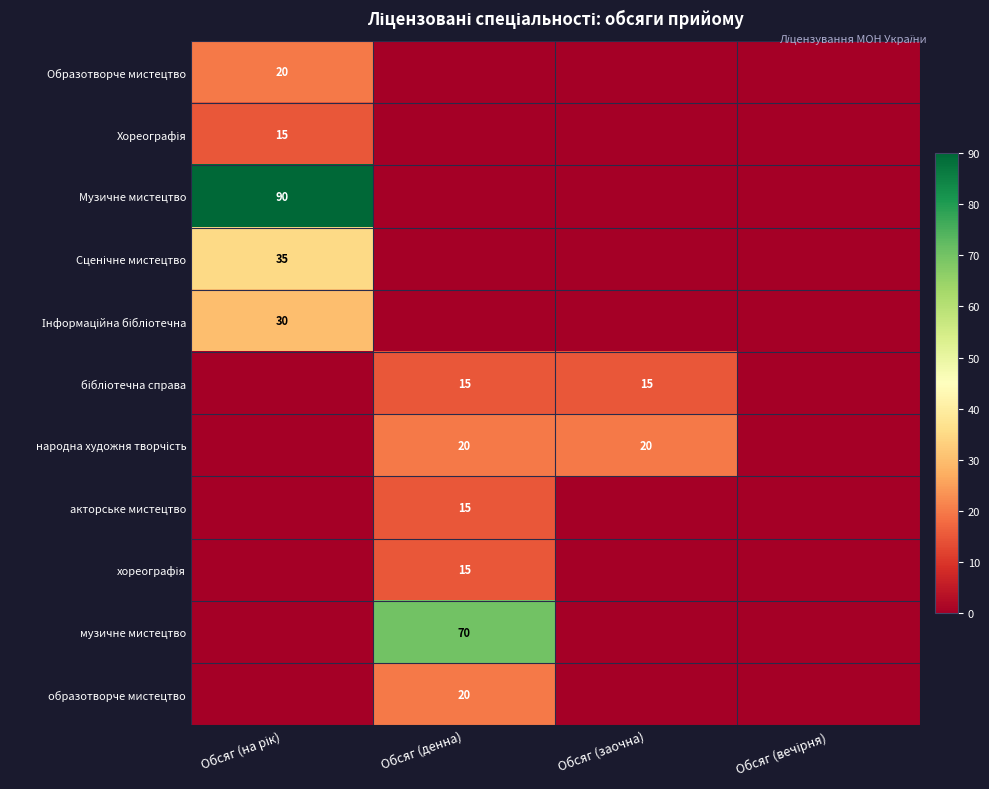

At how many categories does at least one series exceed 70?

1